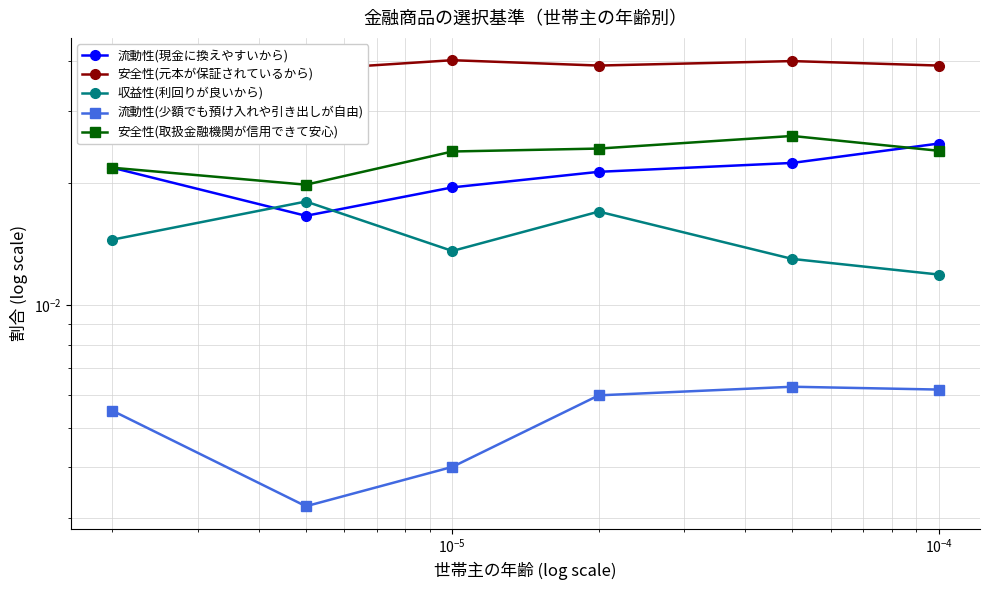

Count the number of data series in this chart.

5